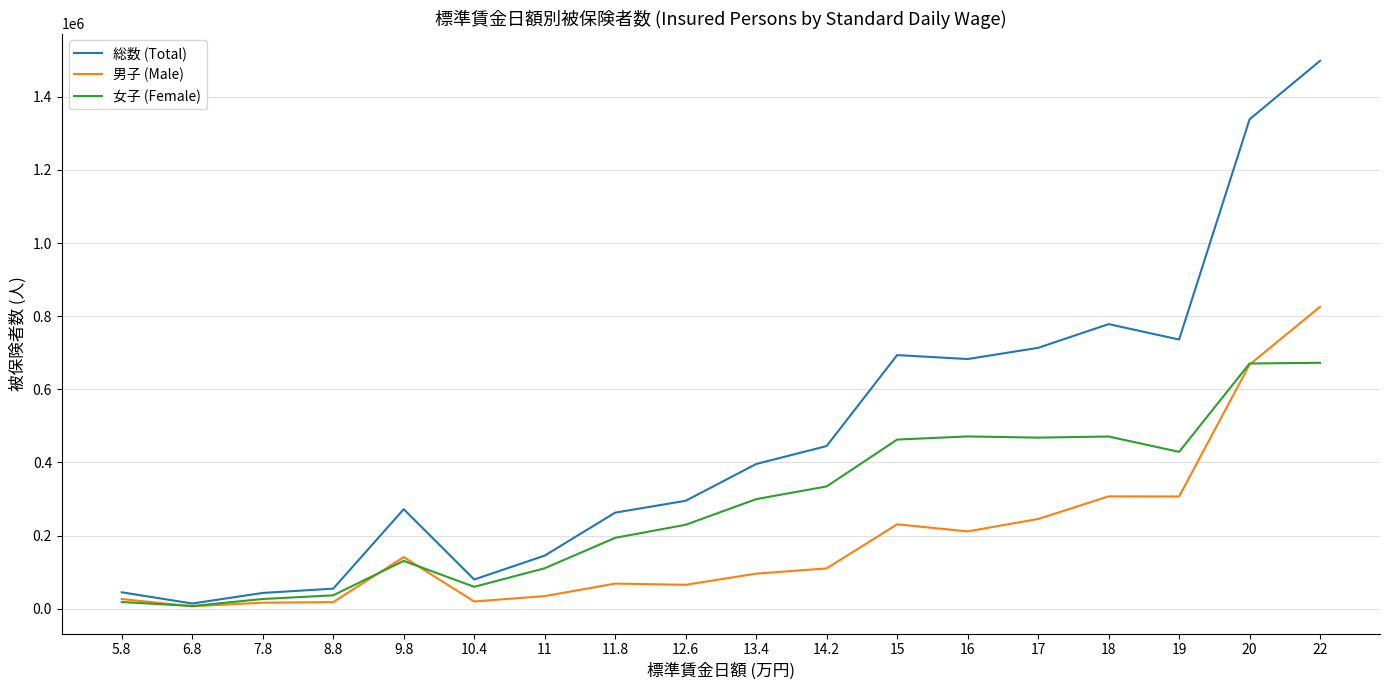

What is the maximum value shown in the chart?

1498433